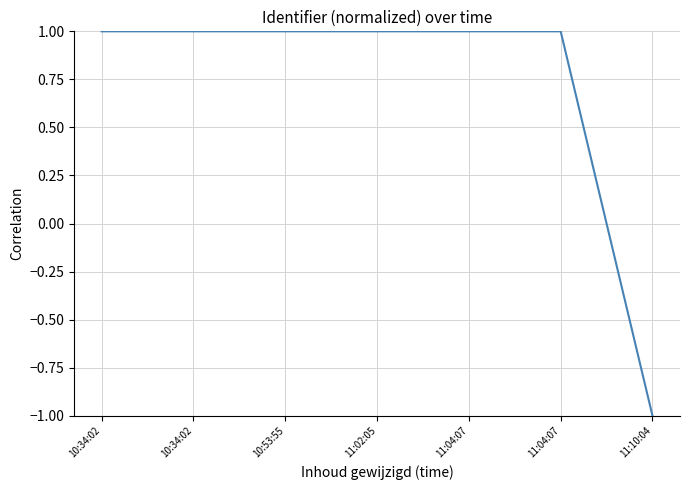

How many values are below zero?

1